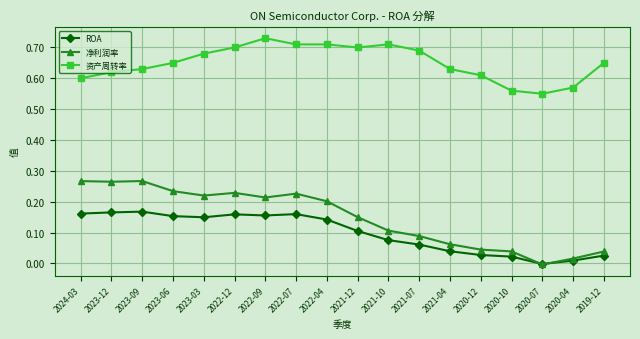

Which label corresponds to the largest value in the chart?

2022-09